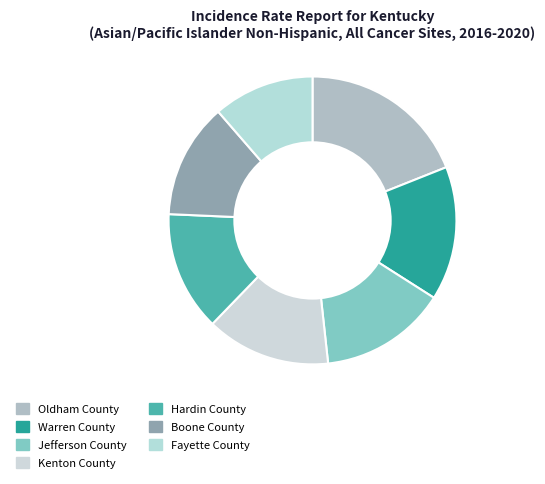

To the nearest percent, what is the difference between the Hardin County and Kenton County slice percentages?

1%